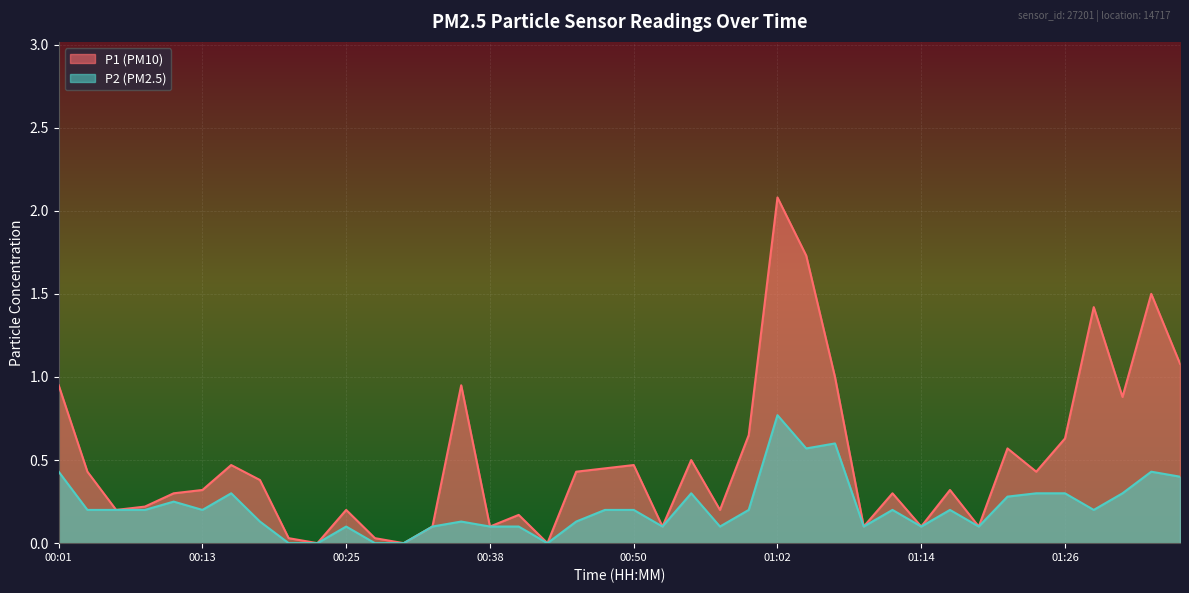

Reading left to right, transcribe all the data shown in this chart.

P1: 00:01=0.9	00:04=0.4	00:06=0.2	00:08=0.2	00:11=0.3	00:13=0.3	00:16=0.5	00:18=0.4	00:21=0.0	00:23=0.0	00:25=0.2	00:28=0.0	00:30=0.0	00:33=0.1	00:35=0.9	00:38=0.1	00:40=0.2	00:42=0.0	00:45=0.4	00:47=0.5	00:50=0.5	00:52=0.1	00:55=0.5	00:57=0.2	00:59=0.7	01:02=2.1	01:04=1.7	01:07=1.0	01:09=0.1	01:11=0.3	01:14=0.1	01:16=0.3	01:19=0.1	01:21=0.6	01:24=0.4	01:26=0.6	01:28=1.4	01:31=0.9	01:33=1.5	01:36=1.1
P2: 00:01=0.4	00:04=0.2	00:06=0.2	00:08=0.2	00:11=0.2	00:13=0.2	00:16=0.3	00:18=0.1	00:21=0.0	00:23=0.0	00:25=0.1	00:28=0.0	00:30=0.0	00:33=0.1	00:35=0.1	00:38=0.1	00:40=0.1	00:42=0.0	00:45=0.1	00:47=0.2	00:50=0.2	00:52=0.1	00:55=0.3	00:57=0.1	00:59=0.2	01:02=0.8	01:04=0.6	01:07=0.6	01:09=0.1	01:11=0.2	01:14=0.1	01:16=0.2	01:19=0.1	01:21=0.3	01:24=0.3	01:26=0.3	01:28=0.2	01:31=0.3	01:33=0.4	01:36=0.4